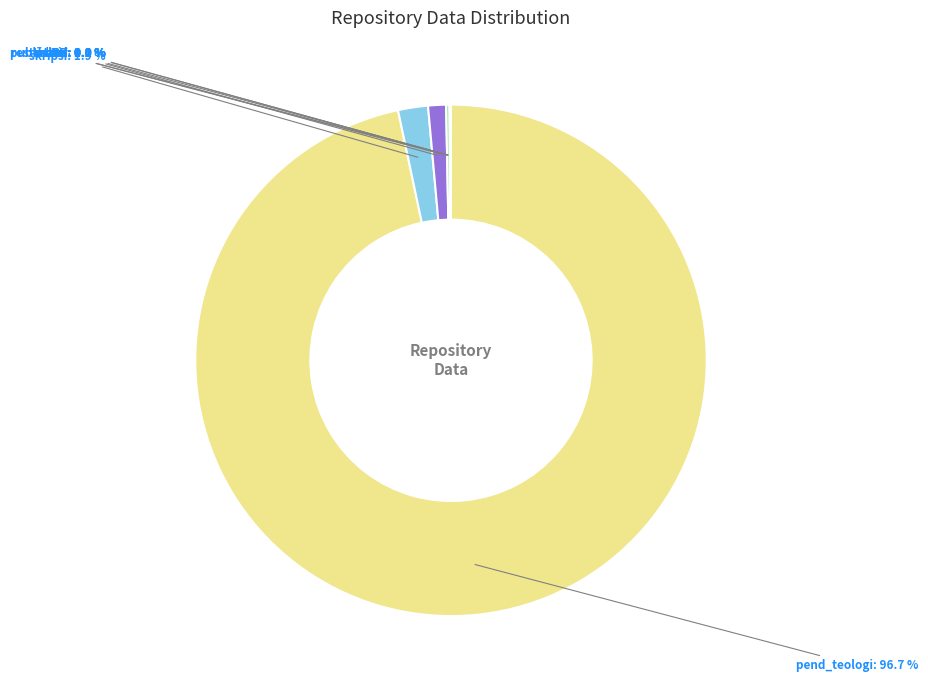

True or false: pend_teologi accounts for 97% of the total.

True